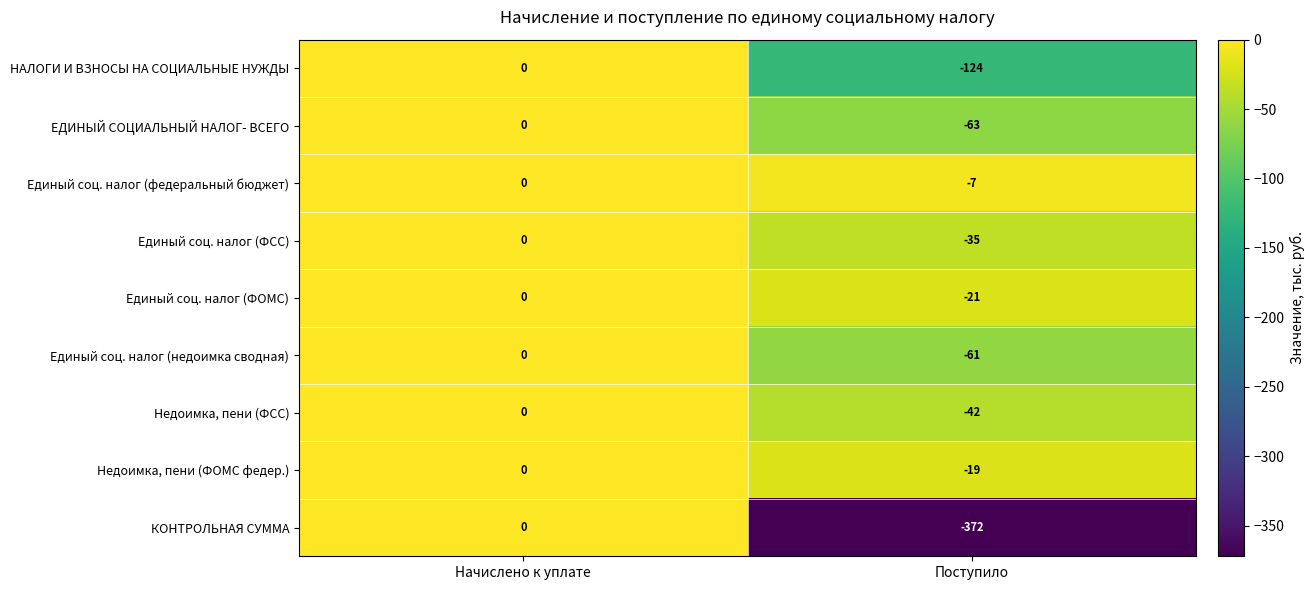

What is the sum of all ЕДИНЫЙ СОЦИАЛЬНЫЙ НАЛОГ- ВСЕГО values?

-63